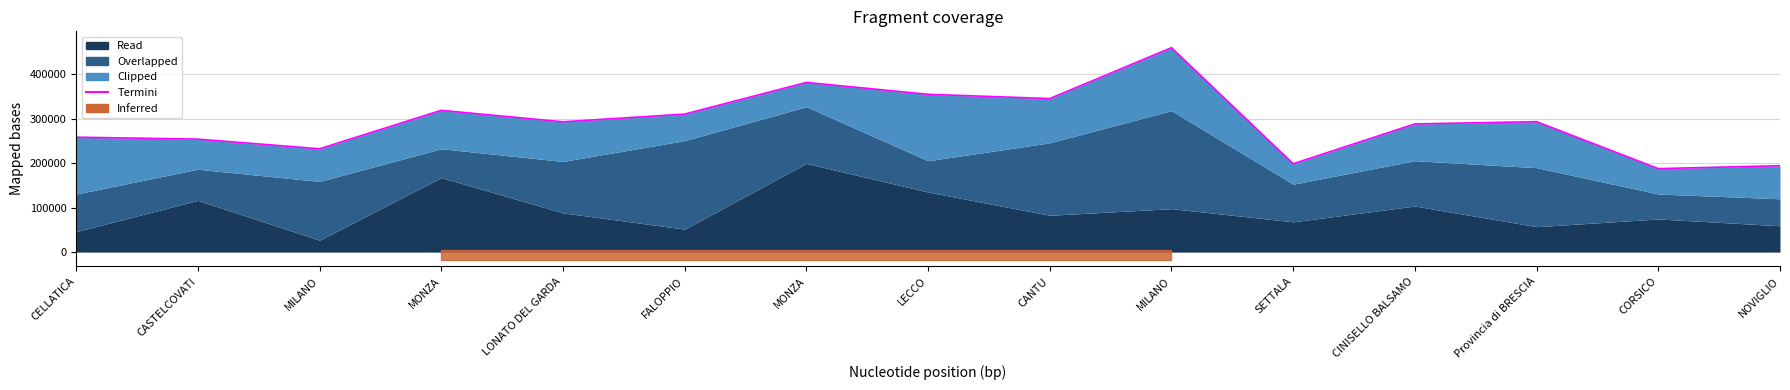

True or false: the data shows 258615.9 at CELLATICA.

True